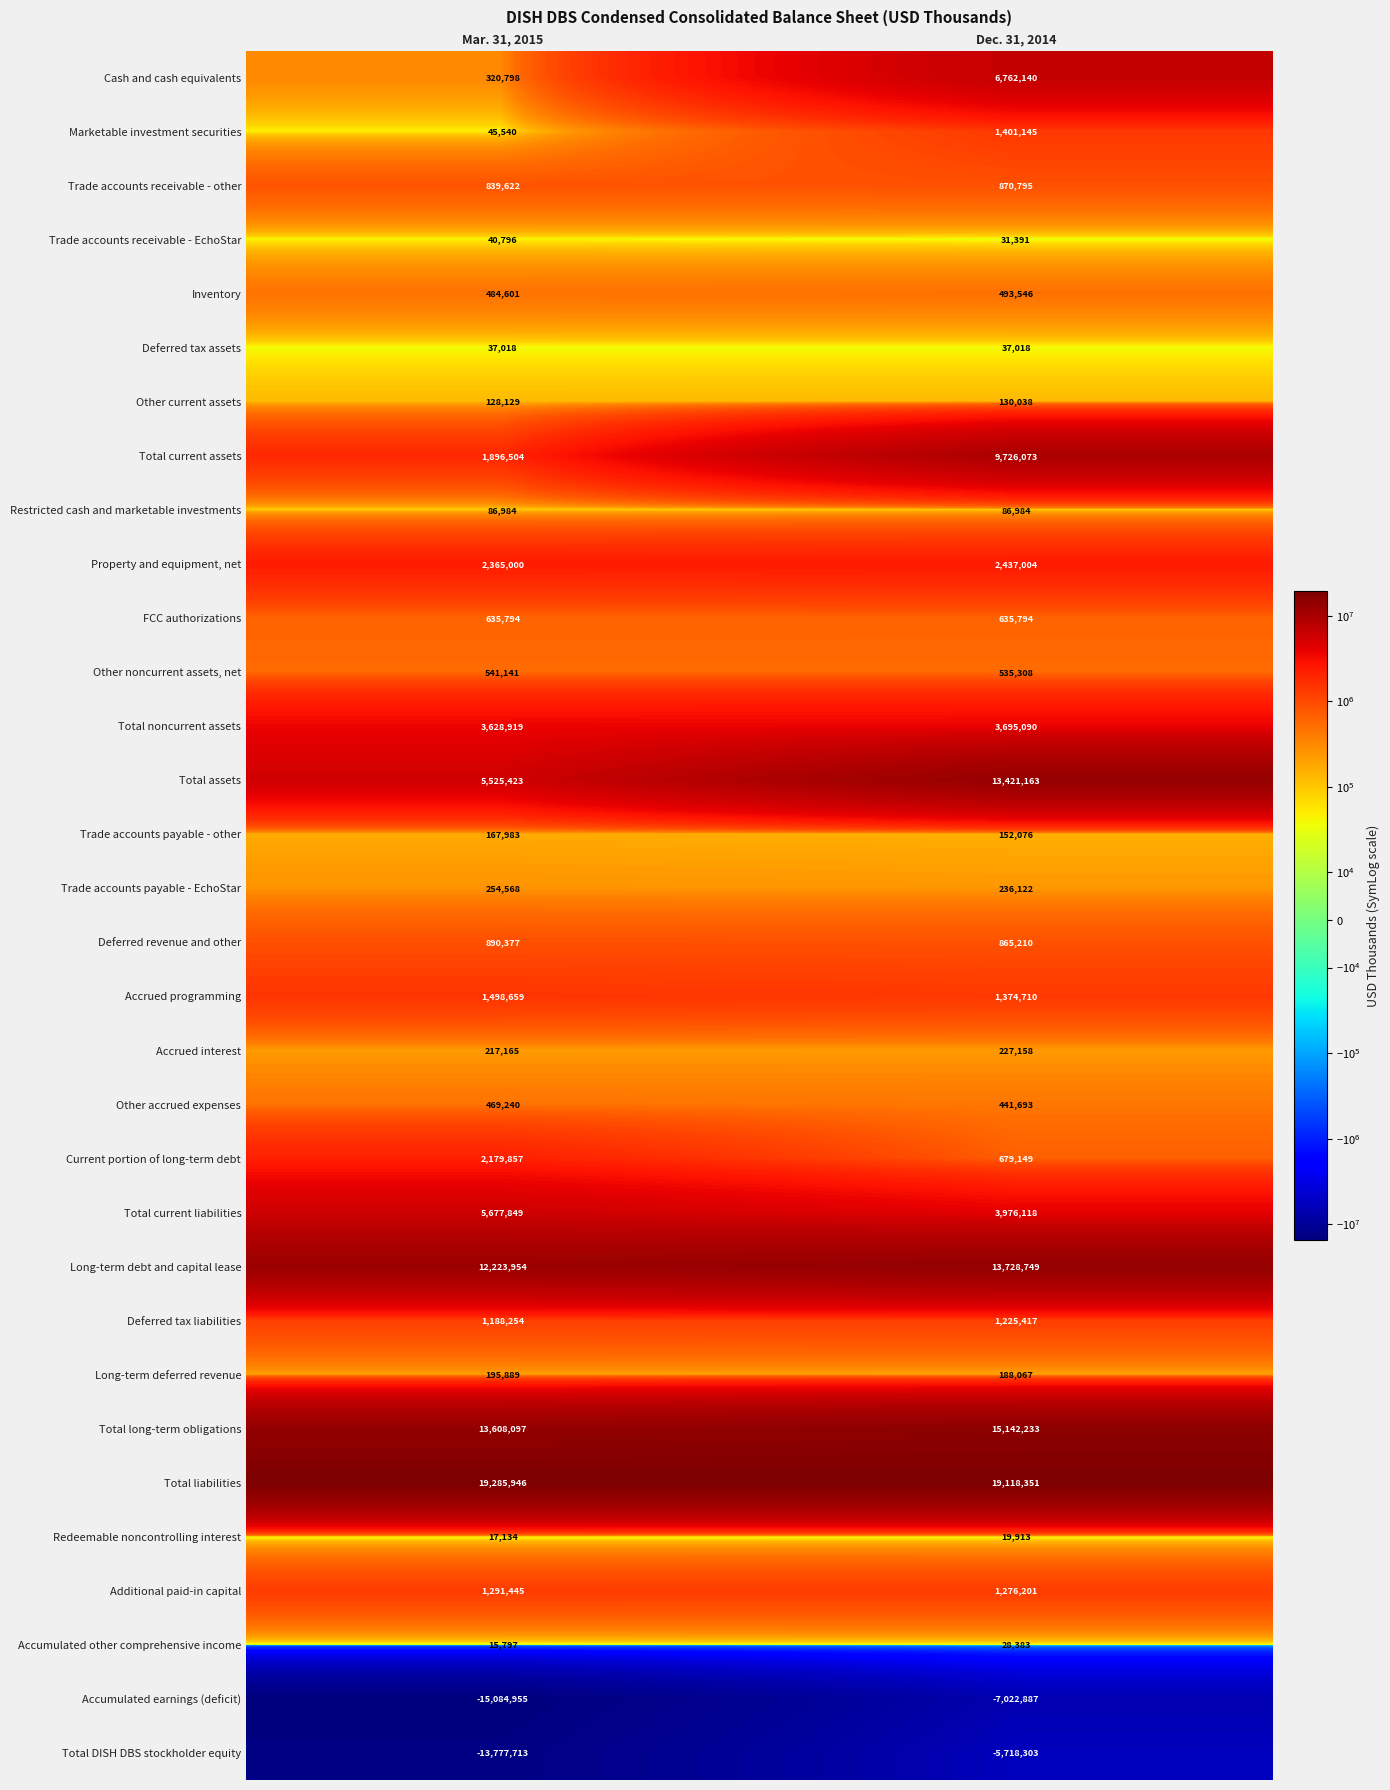

Rank the series at Mar. 31, 2015 from lowest to highest value.

Accumulated earnings (deficit), Total DISH DBS stockholder equity, Accumulated other comprehensive income, Redeemable noncontrolling interest, Deferred tax assets, Trade accounts receivable - EchoStar, Marketable investment securities, Restricted cash and marketable investments, Other current assets, Trade accounts payable - other, Long-term deferred revenue, Accrued interest, Trade accounts payable - EchoStar, Cash and cash equivalents, Other accrued expenses, Inventory, Other noncurrent assets, net, FCC authorizations, Trade accounts receivable - other, Deferred revenue and other, Deferred tax liabilities, Additional paid-in capital, Accrued programming, Total current assets, Current portion of long-term debt, Property and equipment, net, Total noncurrent assets, Total assets, Total current liabilities, Long-term debt and capital lease, Total long-term obligations, Total liabilities